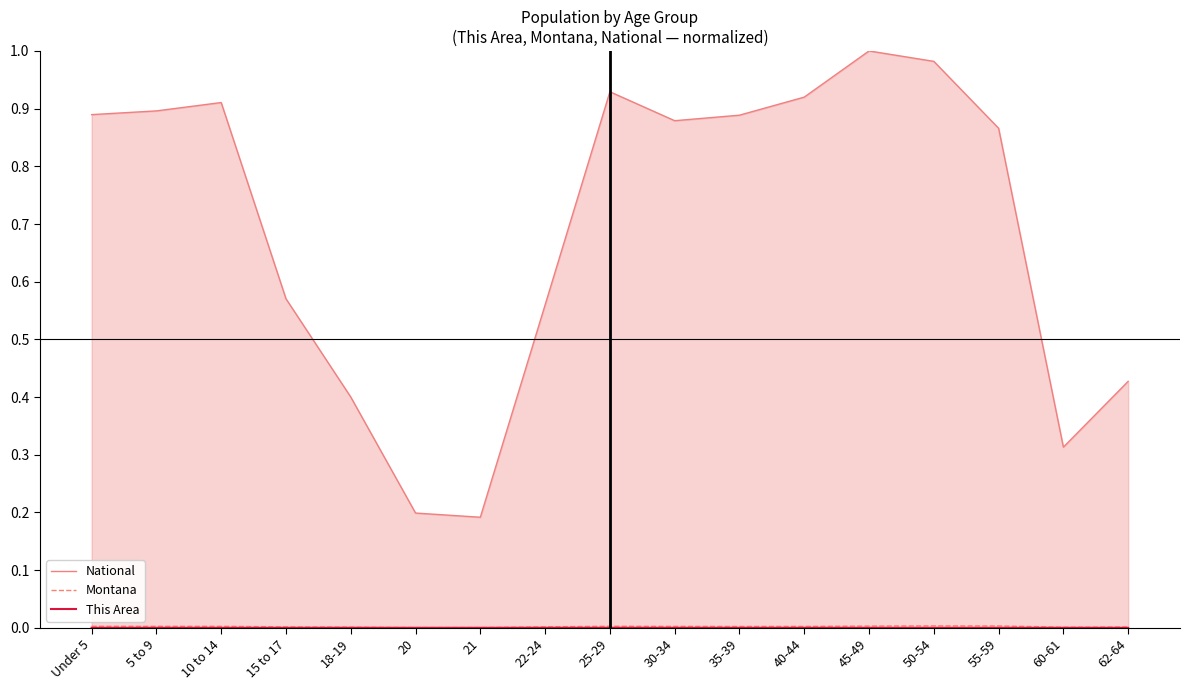

True or false: National has a value of 0.3 at 15 to 17.

False